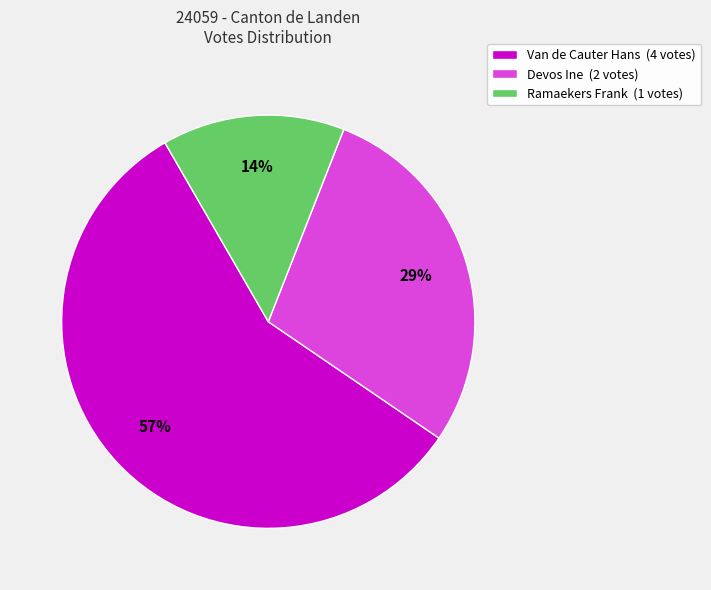

True or false: Ramaekers Frank (1 votes) accounts for 6% of the total.

False